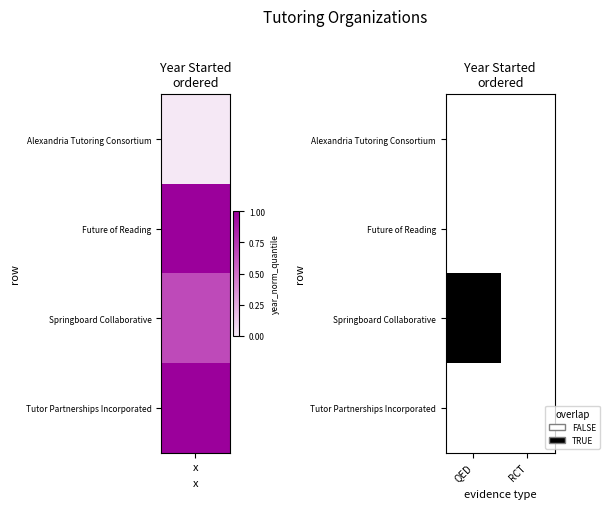

At how many categories does at least one series exceed 0?

1